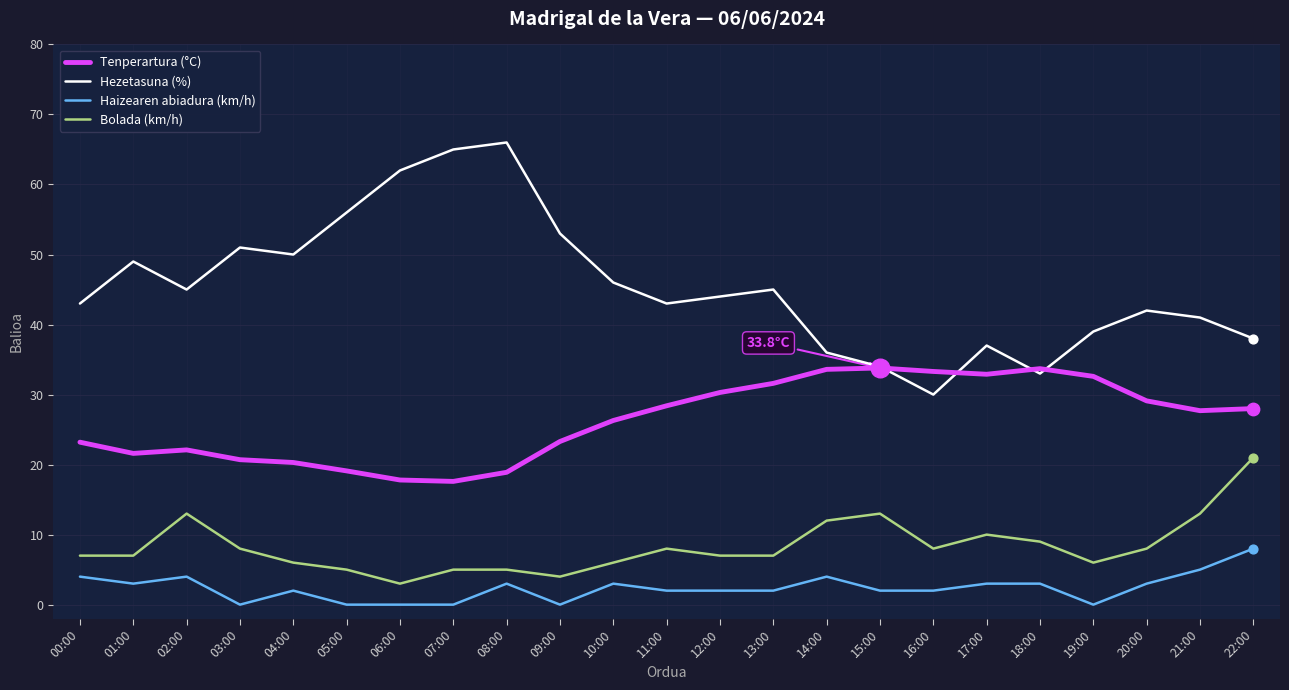

Which series has the widest spread of values?

Hezetasuna (%)